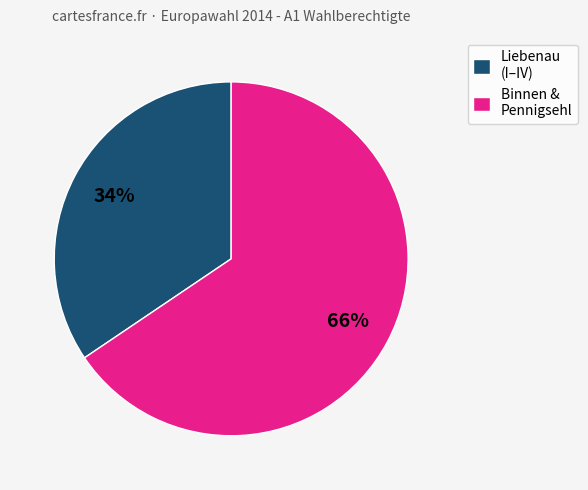

To the nearest percent, what is the average slice percentage?

50%